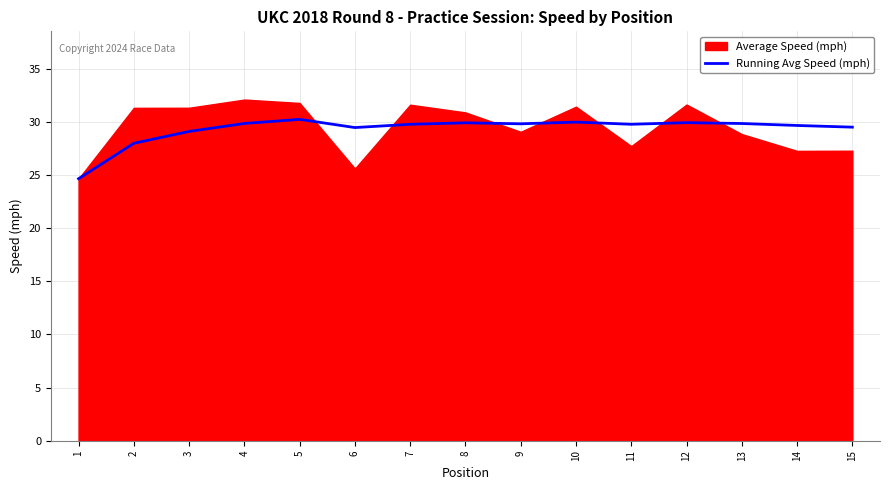

How many data points does each series have?

15